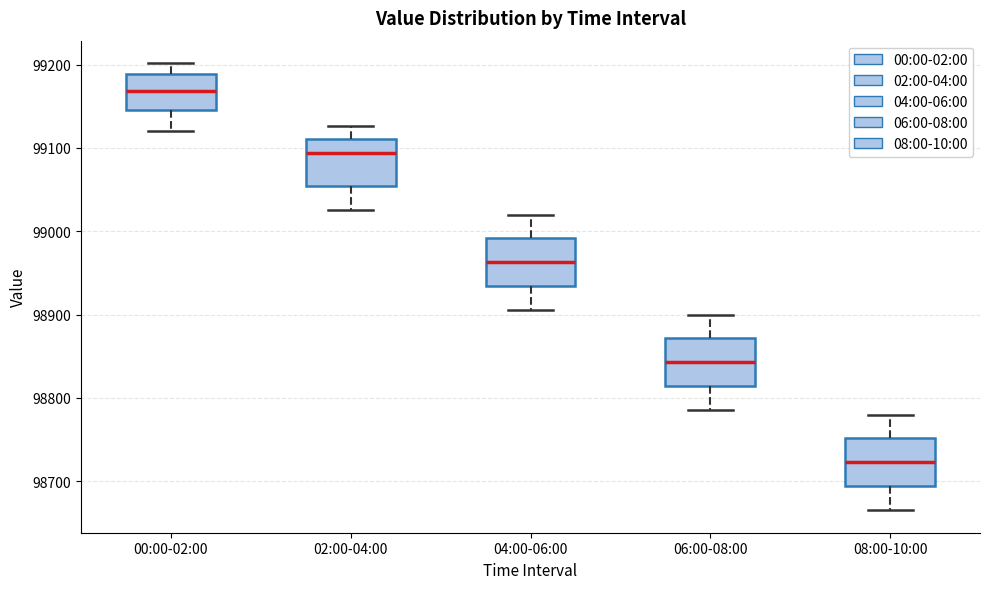

Reading left to right, transcribe this box plot: for each box, give where its median line is, the range the box spans, and where its two whiskers end, as read against the y-axis. The values are not printed on the chart, so give them approximately, as read against the axis.

00:00-02:00: median 99170, box 99150 to 99190, whiskers 99120 to 99200
02:00-04:00: median 99090, box 99050 to 99110, whiskers 99030 to 99130
04:00-06:00: median 98960, box 98930 to 98990, whiskers 98910 to 99020
06:00-08:00: median 98840, box 98810 to 98870, whiskers 98790 to 98900
08:00-10:00: median 98720, box 98690 to 98750, whiskers 98670 to 98780